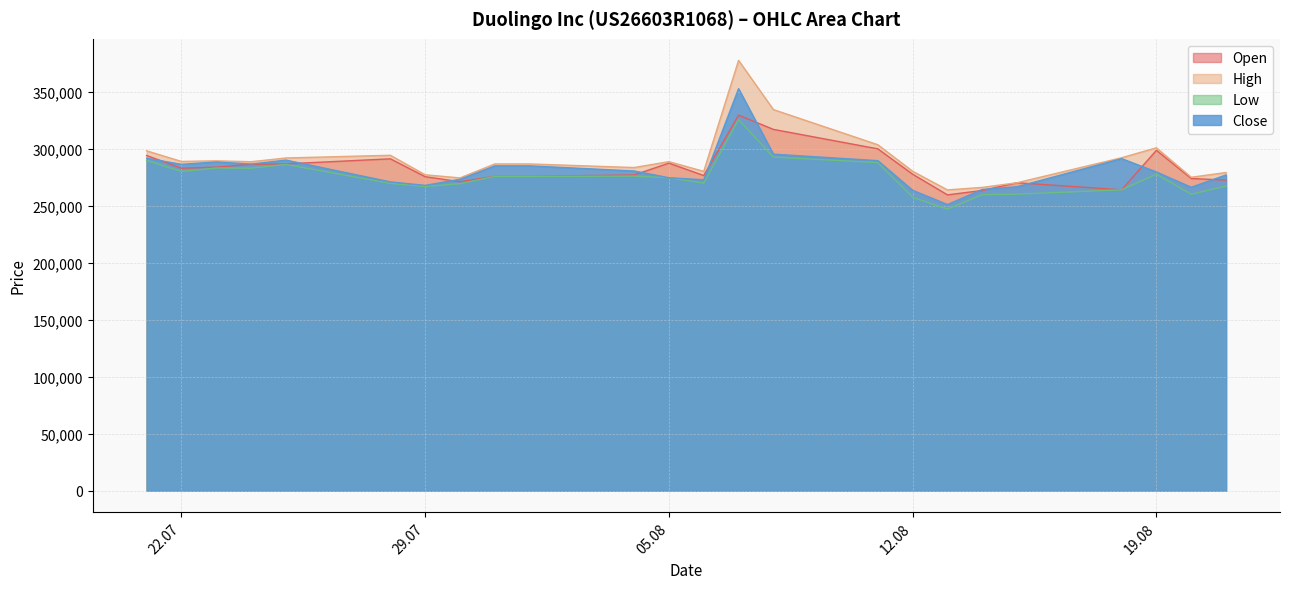

True or false: Open has a value of 286363 at 24.07.2025.

True